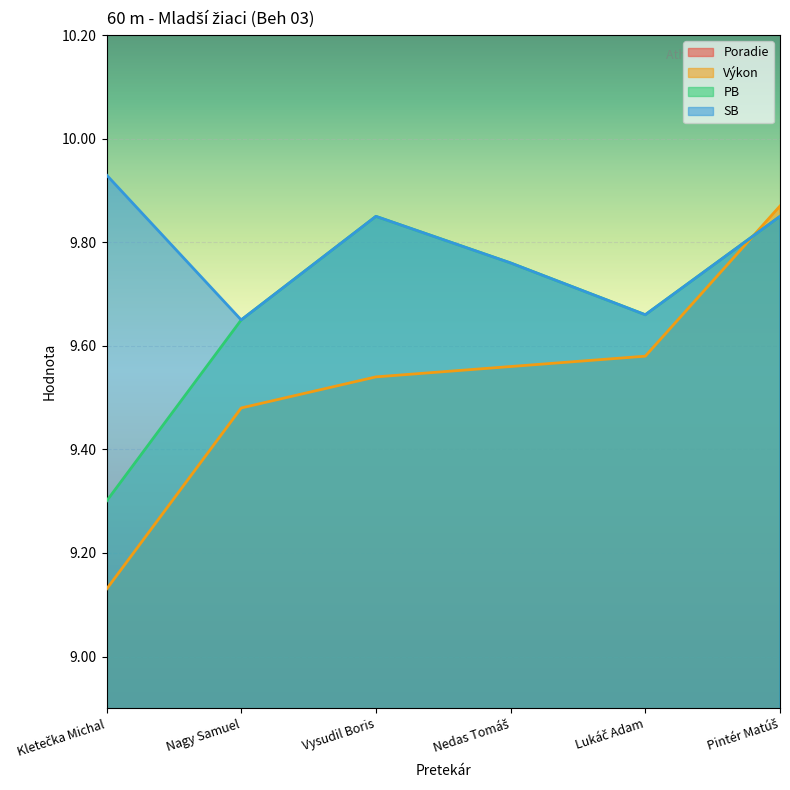

At which label does Poradie reach its minimum?

Kletečka Michal